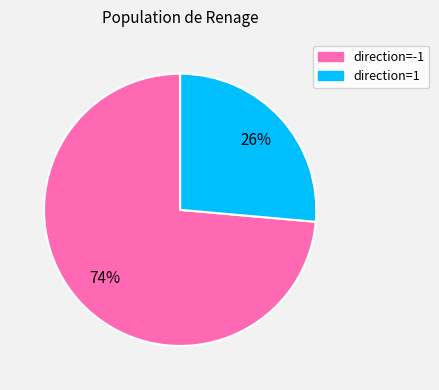

Is there a majority slice in this chart?

Yes